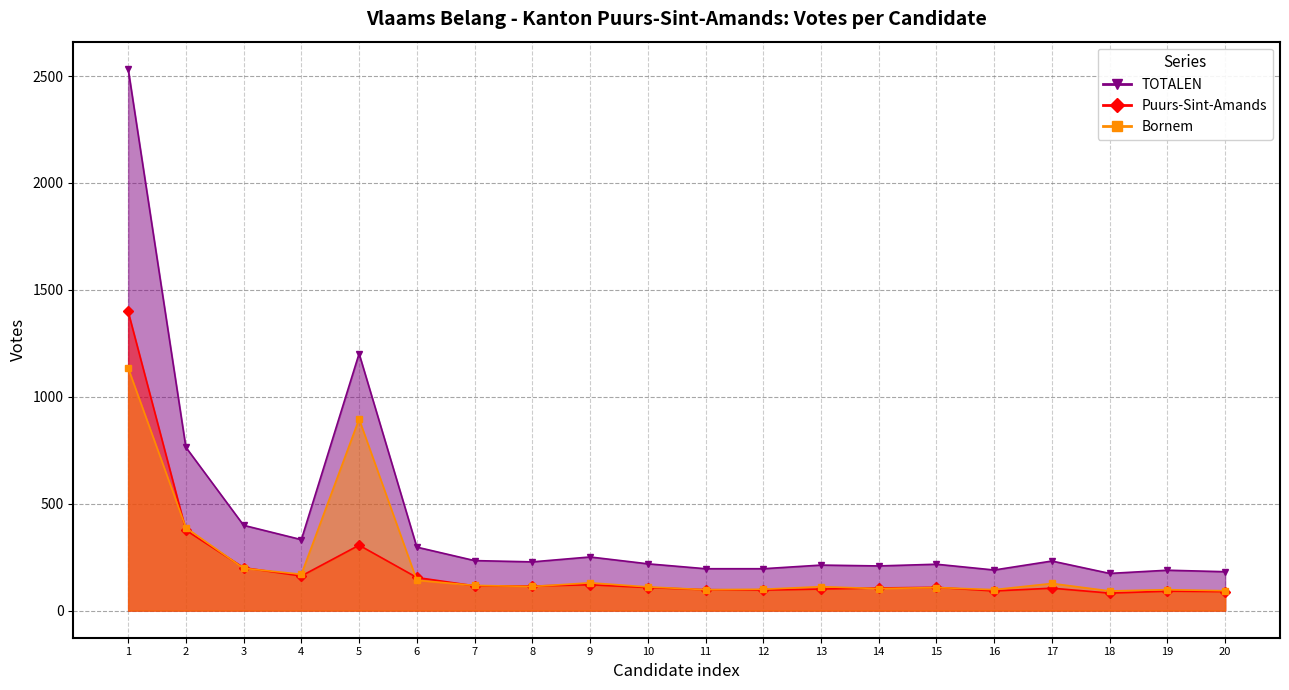

Rank the categories by TOTALEN value from lowest to highest.

18, 20, 19, 16, 11, 12, 14, 13, 15, 10, 8, 17, 7, 9, 6, 4, 3, 2, 5, 1